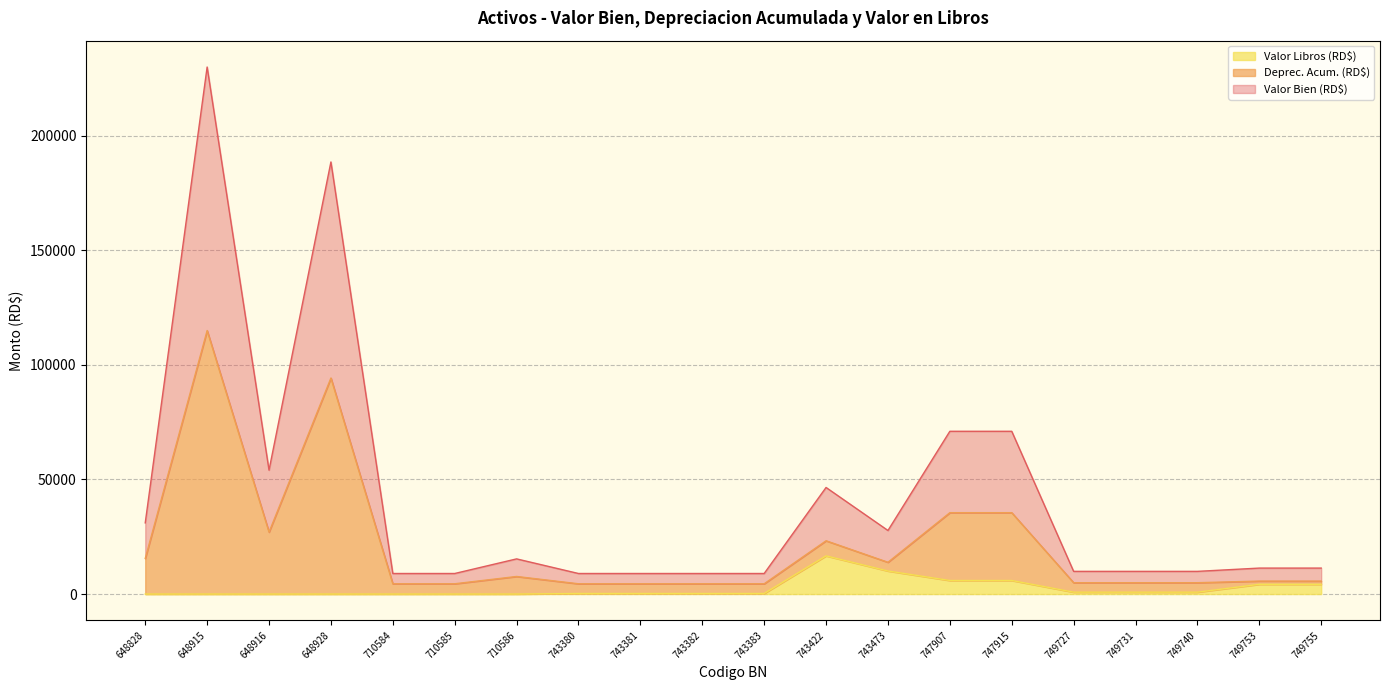

Reading left to right, what are all the values shown in this chart?

Valor Bien (RD$): 648828=31046.1	648915=229901.8	648916=54044.0	648928=188493.2	710584=8968.0	710585=8968.0	710586=15340.0	743380=8967.0	743381=8967.0	743382=8967.0	743383=8967.0	743422=46492.7	743473=27729.0	747907=70999.0	747915=70999.0	749727=9899.0	749731=9899.0	749740=9899.0	749753=11327.0	749755=11327.0
Deprec. Acum. (RD$): 648828=15523.1	648915=114950.9	648916=27022.0	648928=94246.6	710584=4484.0	710585=4484.0	710586=7670.0	743380=4483.0	743381=4483.0	743382=4483.0	743383=4483.0	743422=23245.8	743473=13864.0	747907=35499.0	747915=35499.0	749727=4949.0	749731=4949.0	749740=4949.0	749753=5663.0	749755=5663.0
Valor Libros (RD$): 648828=1.0	648915=1.0	648916=1.0	648928=1.0	710584=1.0	710585=1.0	710586=1.0	743380=249.1	743381=249.1	743382=249.1	743383=249.1	743422=16659.5	743473=10051.4	747907=5916.5	747915=5916.5	749727=824.8	749731=824.8	749740=824.8	749753=4247.2	749755=4247.2